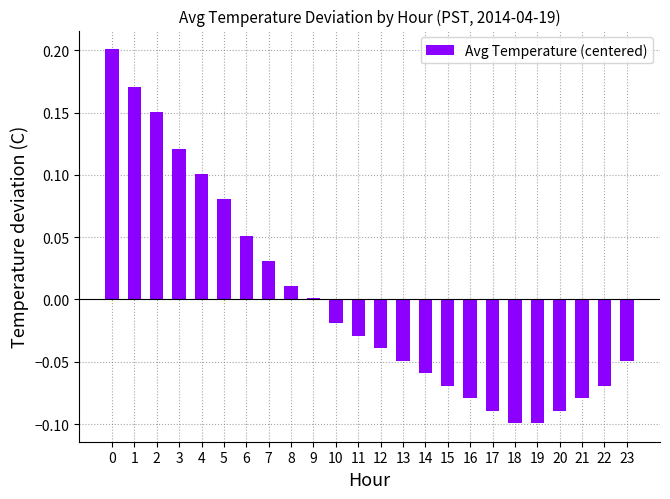

Which has a higher value, 22 or 7?

7